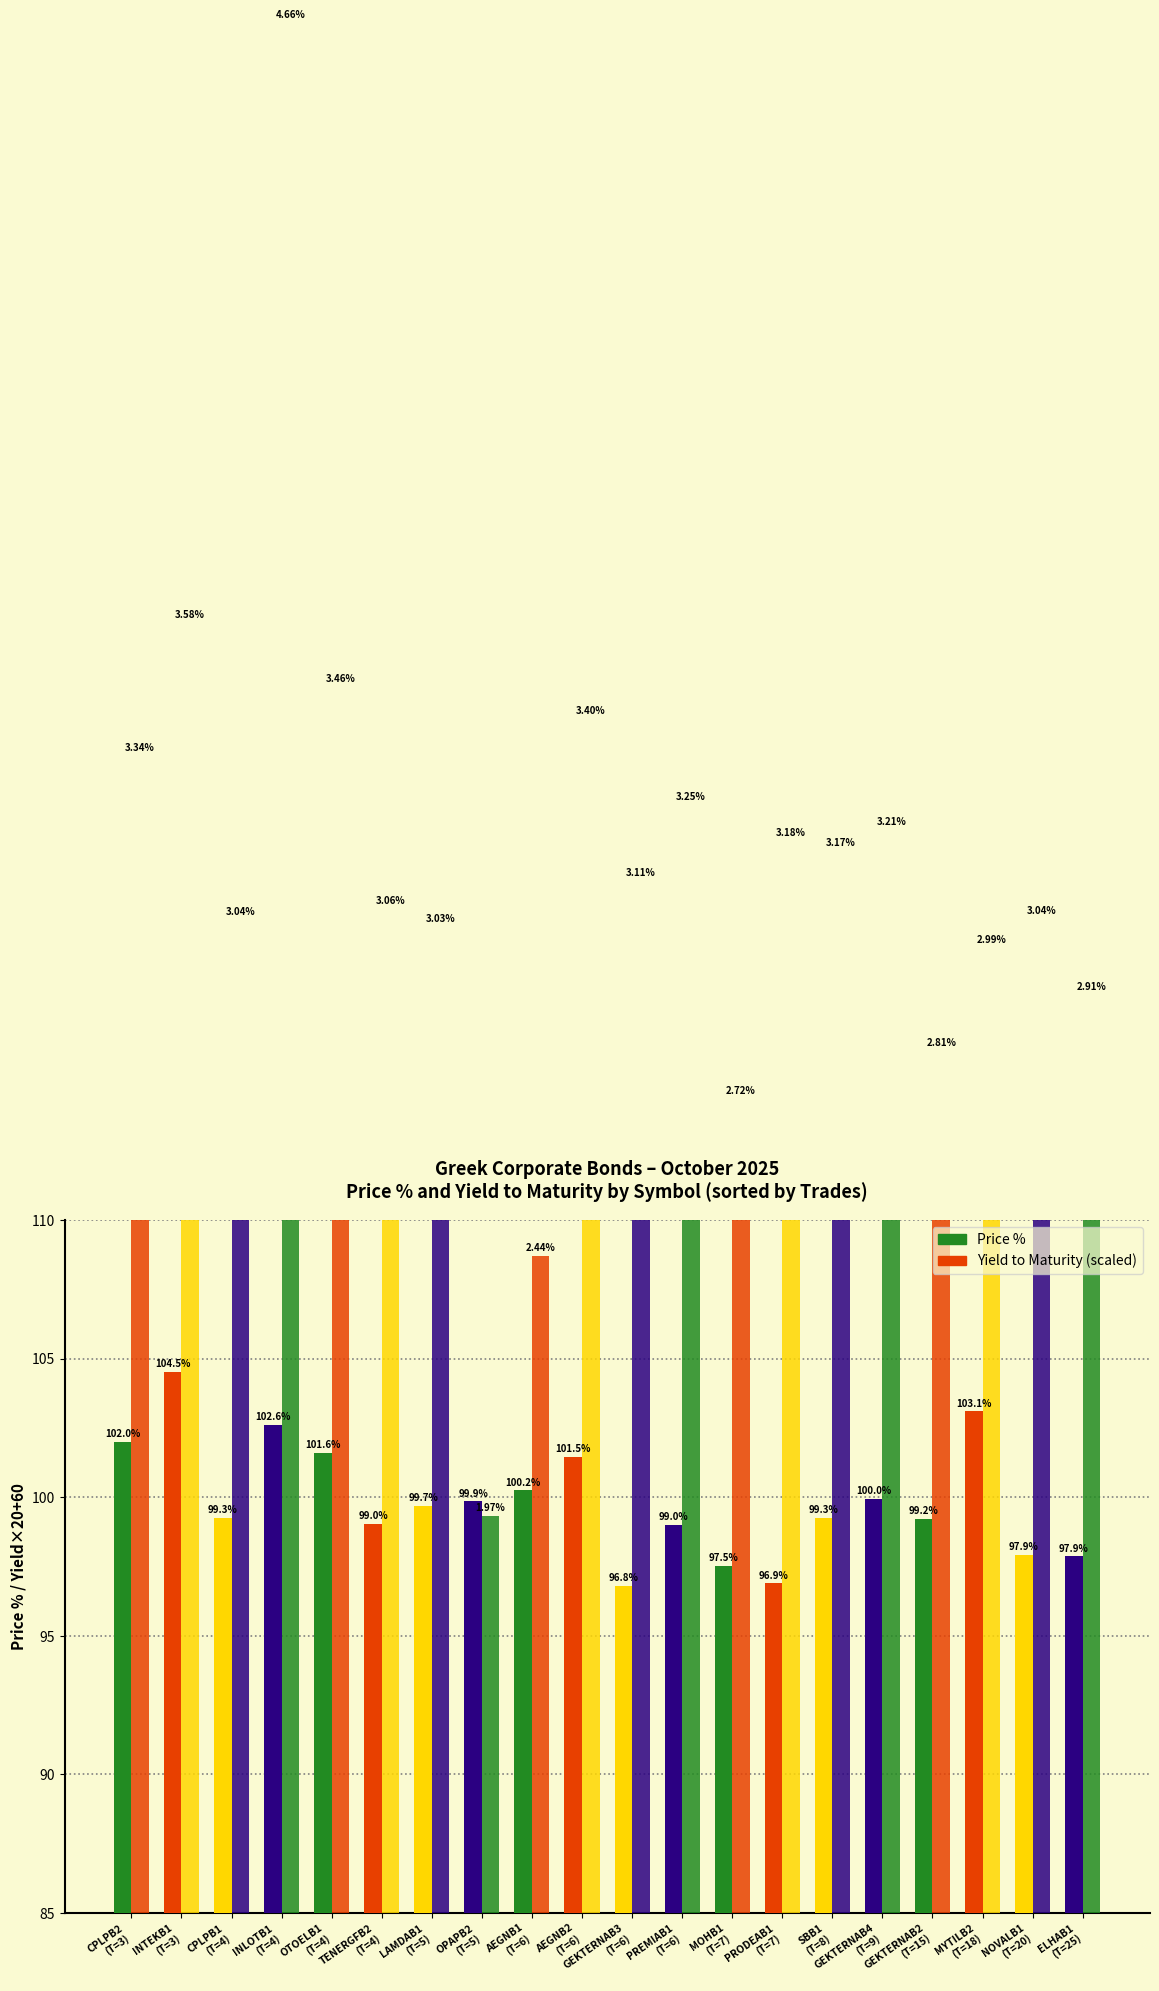

Which series has the widest spread of values?

Yield to Maturity (scaled)